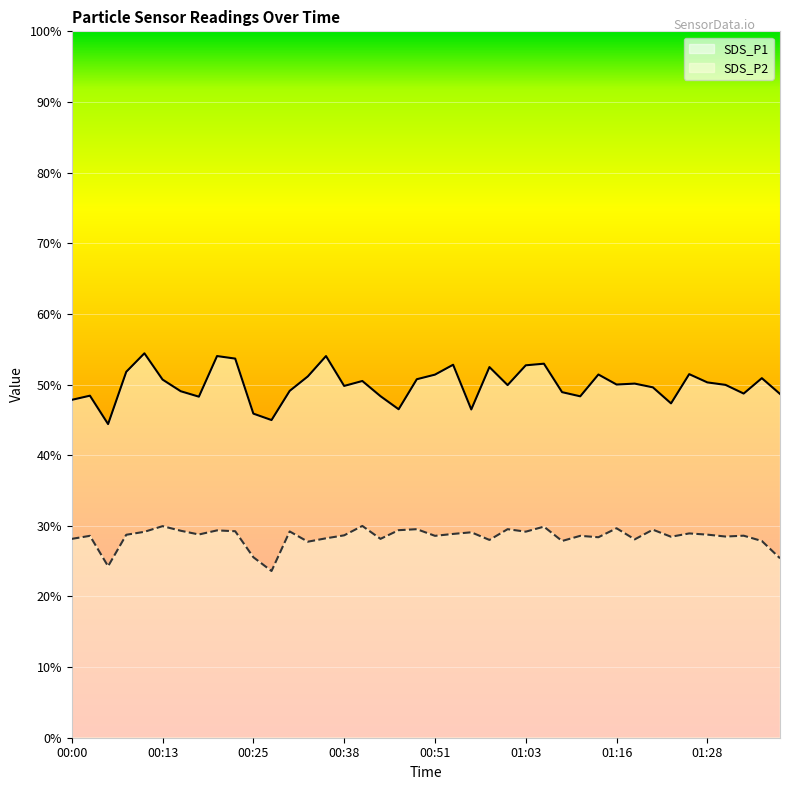

Reading left to right, what are all the values shown in this chart?

SDS_P1: 00:00=47.8	00:03=48.4	00:05=44.4	00:08=51.8	00:10=54.4	00:13=50.7	00:15=49.0	00:18=48.3	00:20=54.0	00:23=53.7	00:25=45.9	00:28=45.0	00:30=49.1	00:33=51.1	00:35=54.0	00:38=49.8	00:40=50.5	00:43=48.4	00:45=46.5	00:48=50.8	00:51=51.4	00:53=52.8	00:56=46.5	00:58=52.5	01:01=49.9	01:03=52.7	01:06=53.0	01:08=48.9	01:11=48.3	01:13=51.4	01:16=50.0	01:18=50.1	01:21=49.6	01:23=47.3	01:26=51.5	01:28=50.3	01:31=50.0	01:33=48.7	01:36=50.9	01:39=48.7
SDS_P2: 00:00=28.1	00:03=28.6	00:05=24.3	00:08=28.7	00:10=29.1	00:13=29.9	00:15=29.3	00:18=28.8	00:20=29.4	00:23=29.2	00:25=25.6	00:28=23.6	00:30=29.2	00:33=27.8	00:35=28.2	00:38=28.6	00:40=30.0	00:43=28.1	00:45=29.4	00:48=29.5	00:51=28.6	00:53=28.9	00:56=29.1	00:58=28.0	01:01=29.5	01:03=29.2	01:06=29.9	01:08=27.9	01:11=28.6	01:13=28.4	01:16=29.6	01:18=28.1	01:21=29.4	01:23=28.4	01:26=28.9	01:28=28.8	01:31=28.5	01:33=28.6	01:36=27.9	01:39=25.4